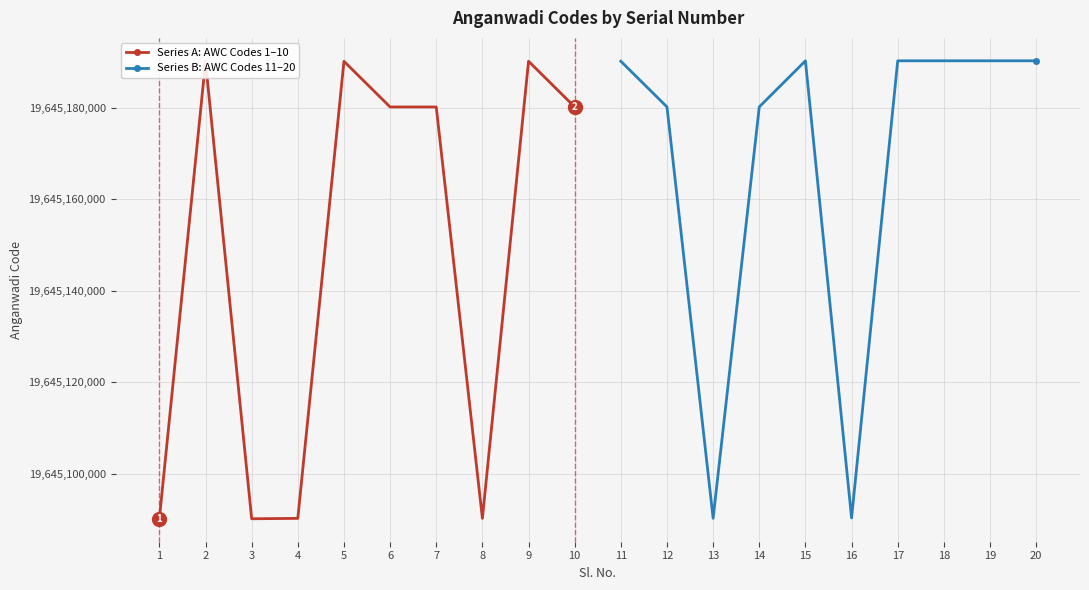

How many categories are shown in the chart?

10